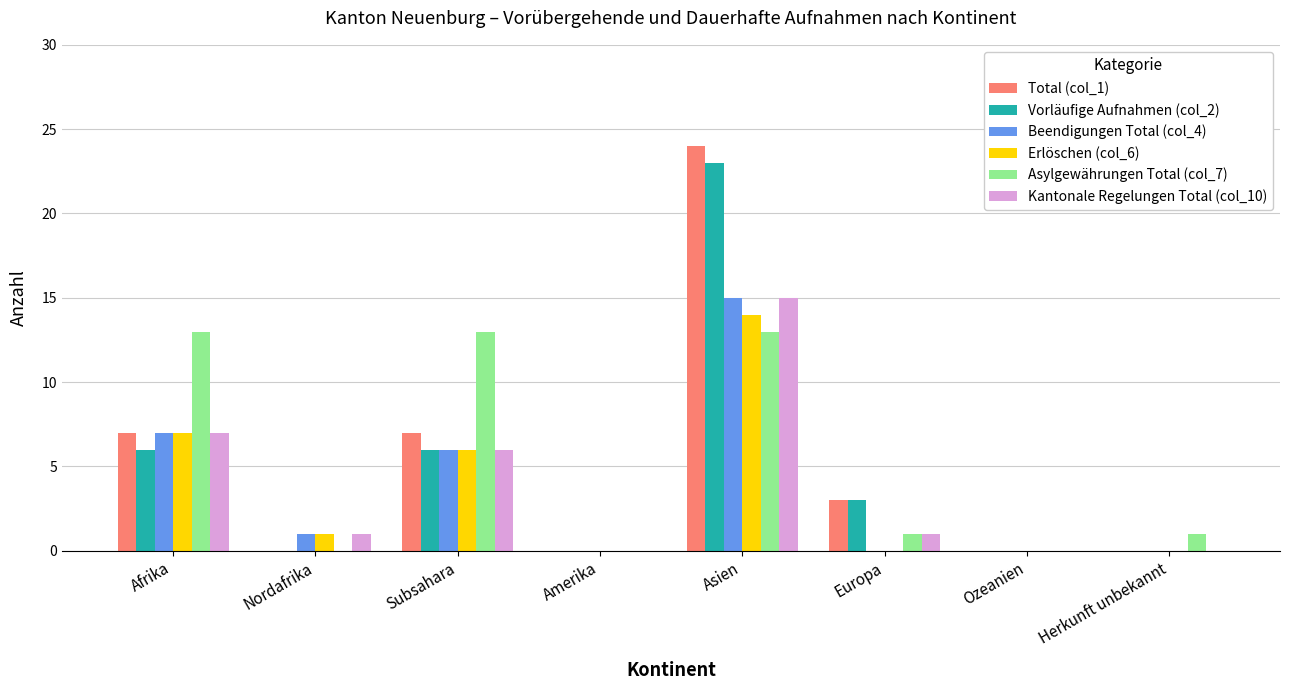

Is the value of Beendigungen Total (col_4) at Afrika greater than the value of Asylgewährungen Total (col_7) at Afrika?

No